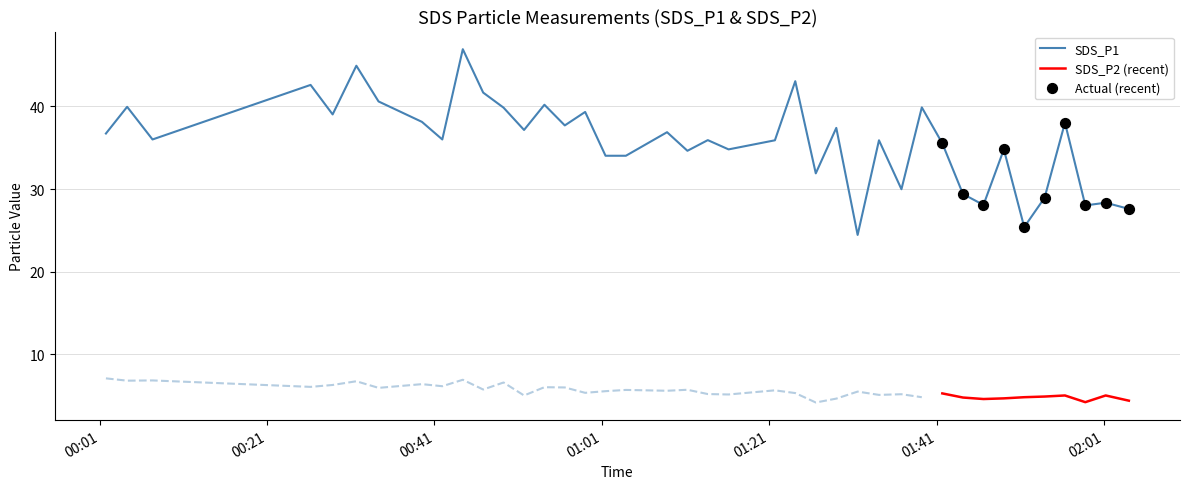

Between 2022/01/20 01:08:47 and 2022/01/20 00:46:49, which is larger?

2022/01/20 00:46:49